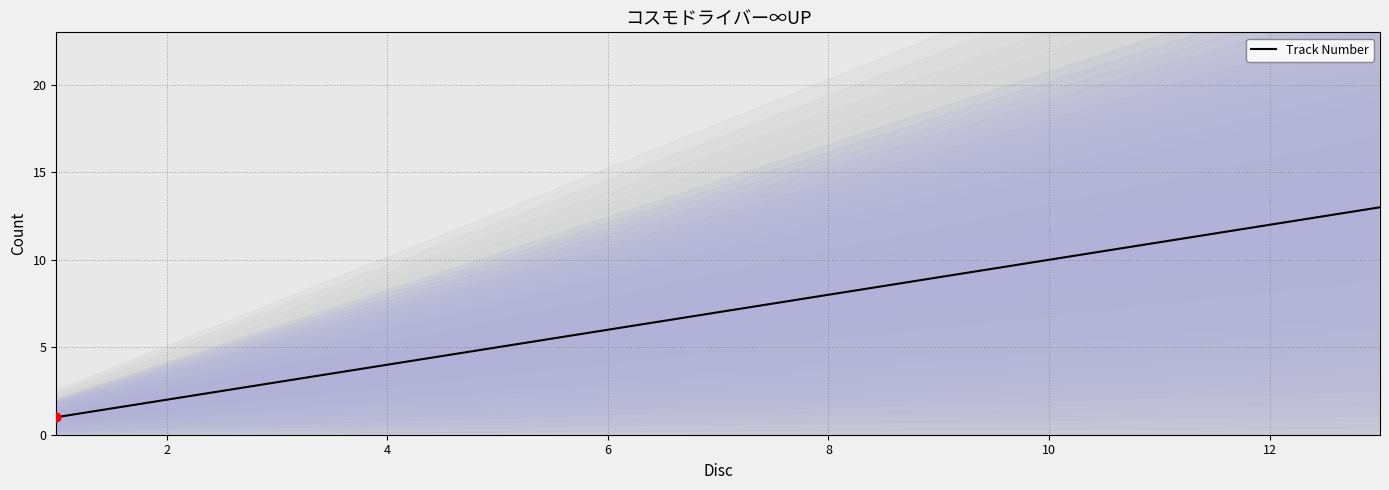

True or false: Track Number has a value of 2 at 6.

False